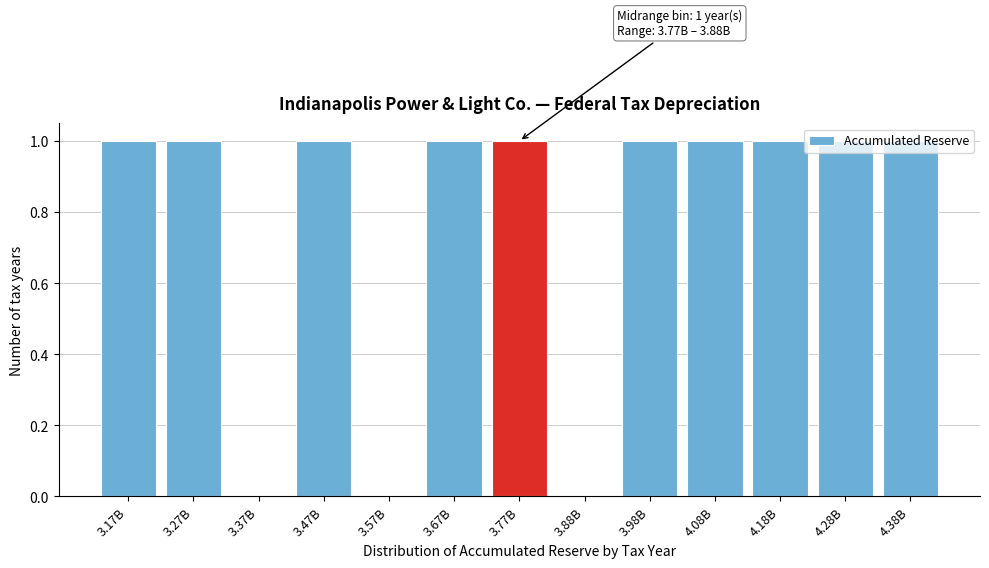

Between 3.88B and 4.28B, which is larger?

4.28B